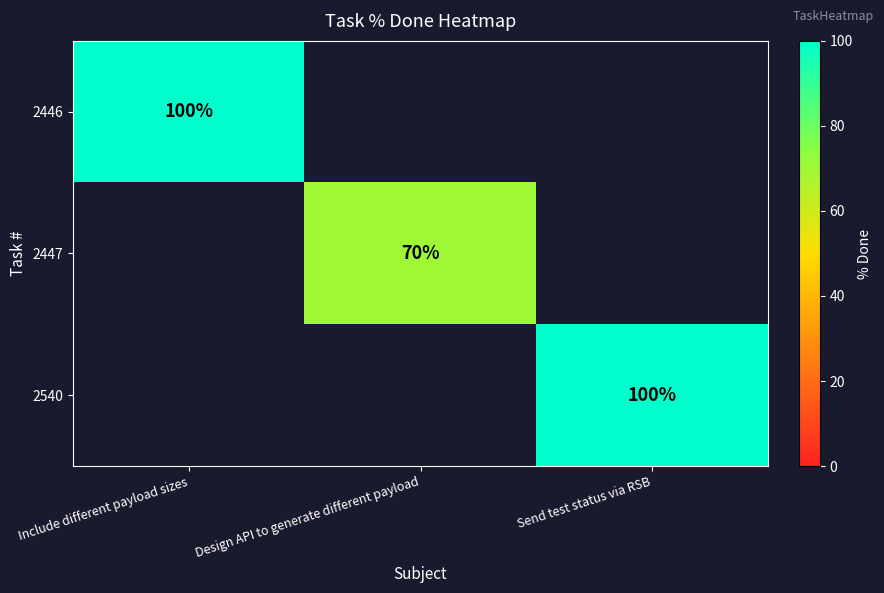

Count the number of categories in the chart.

3